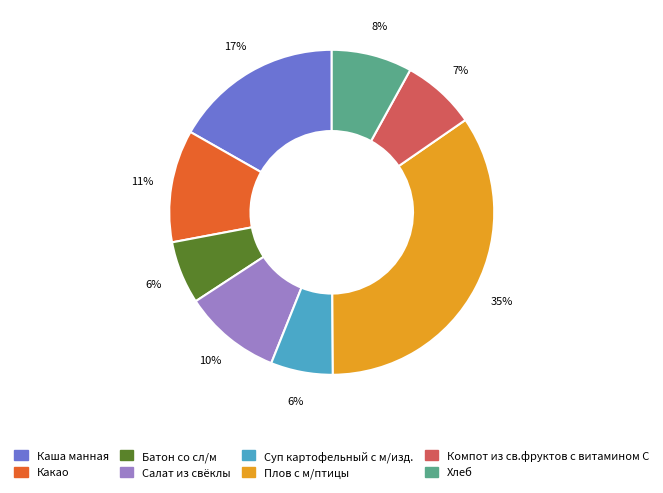

To the nearest percent, what percentage of the pie is Какао?

11%